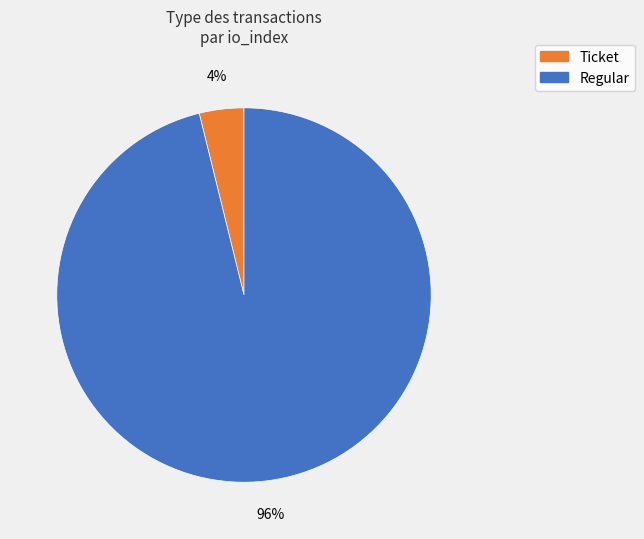

Is there any slice that represents more than half of the pie?

Yes